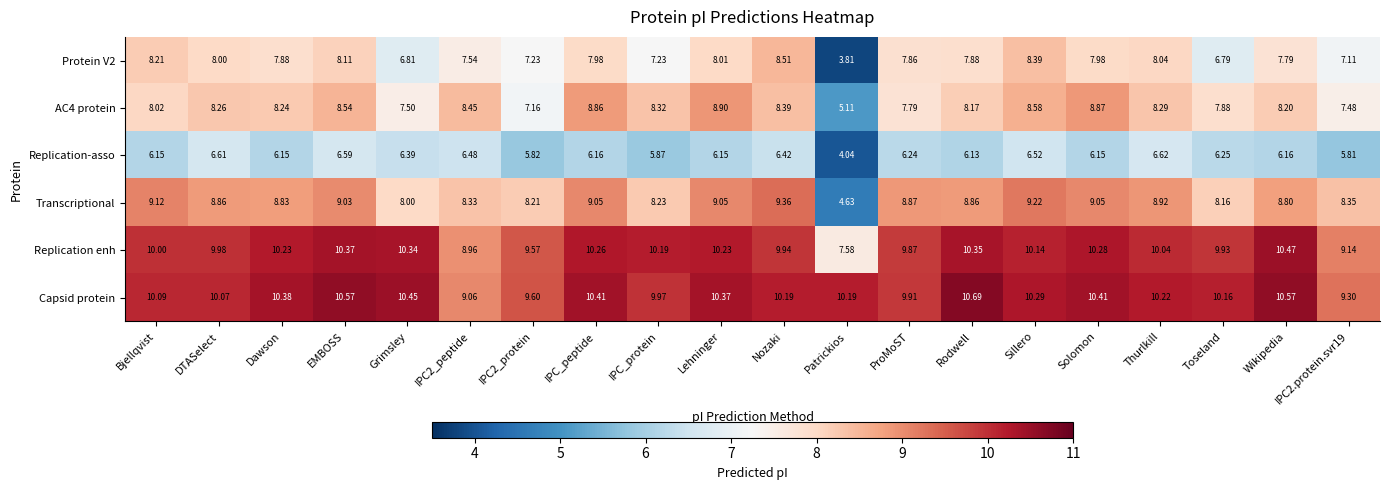

Which series has the largest total across all categories?

Capsid protein